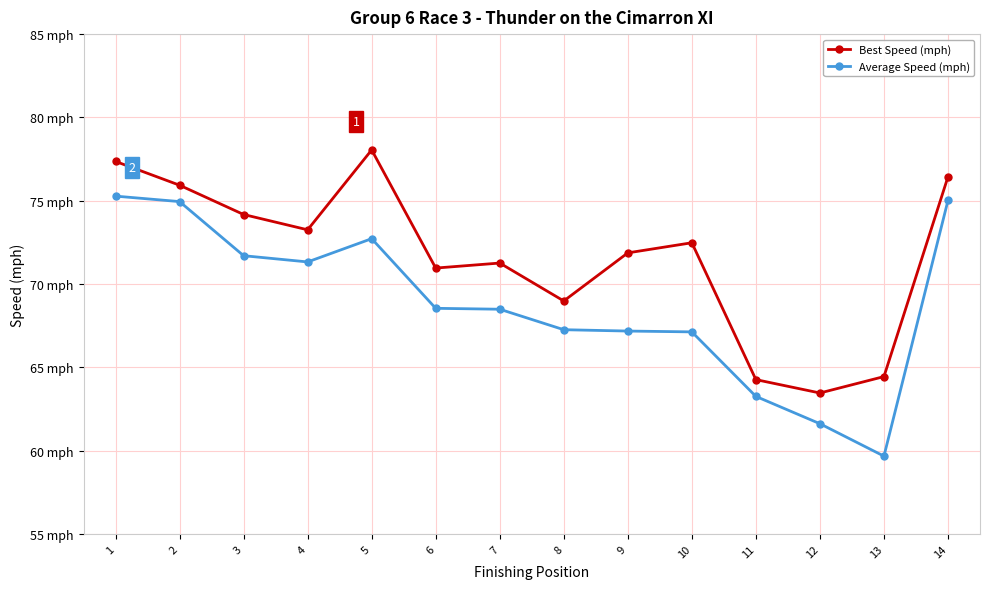

What are all the series names shown in the legend?

Best Speed (mph), Average Speed (mph)